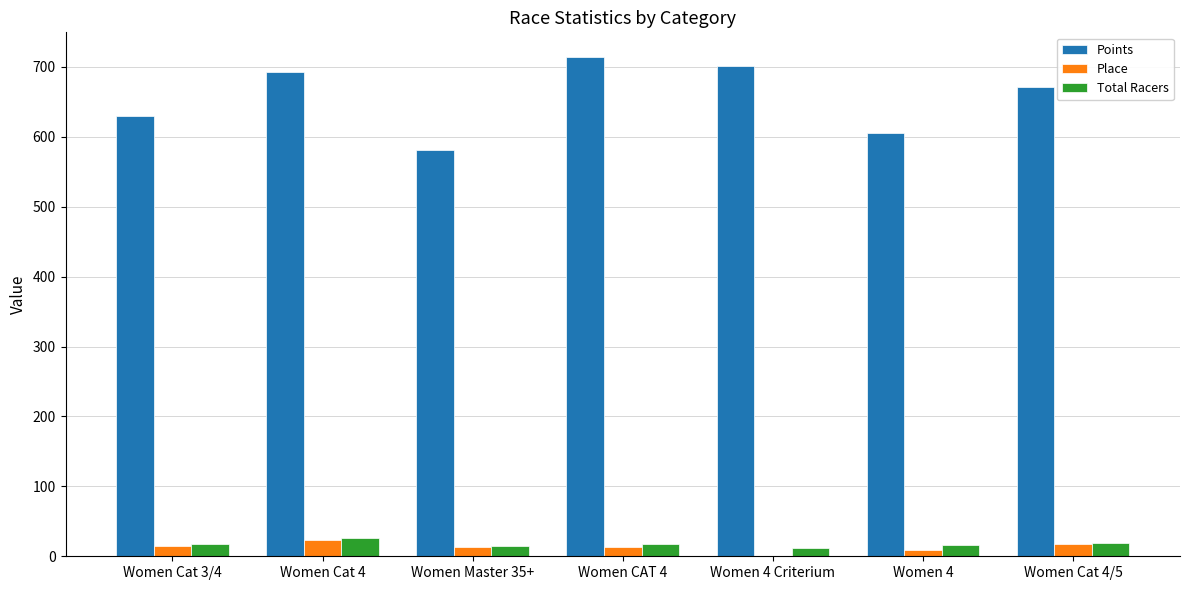

Which series has the largest total across all categories?

Points